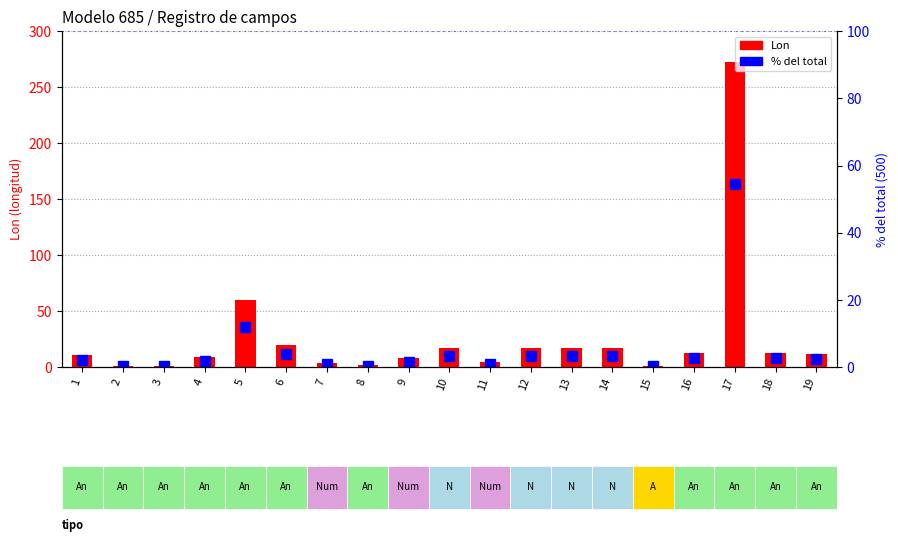

Does the chart contain any negative values?

No